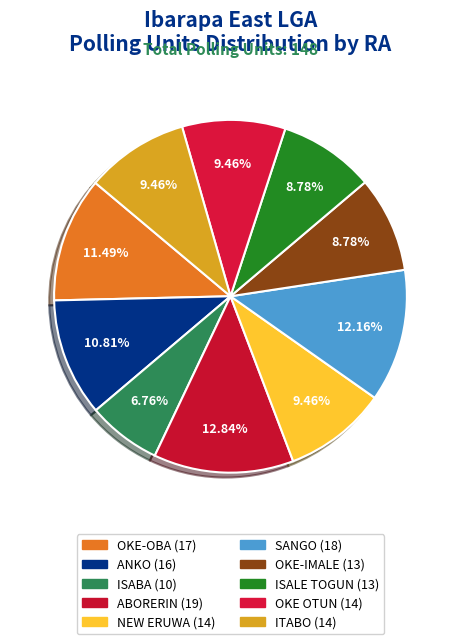

Between ABORERIN and OKE-IMALE, which is larger?

ABORERIN